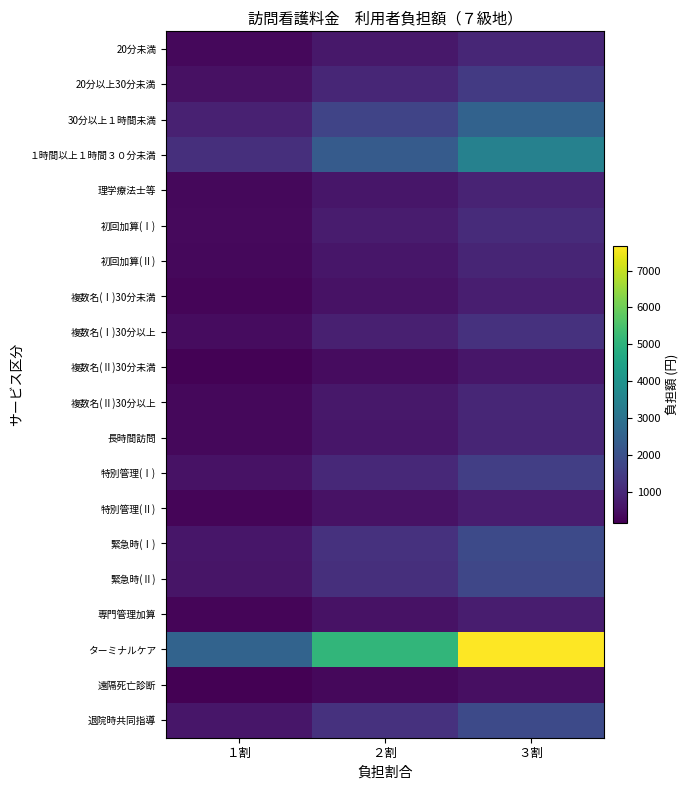

Which series has the widest spread of values?

ターミナルケア